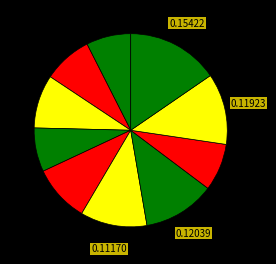

Count the number of slices in the pie.

10